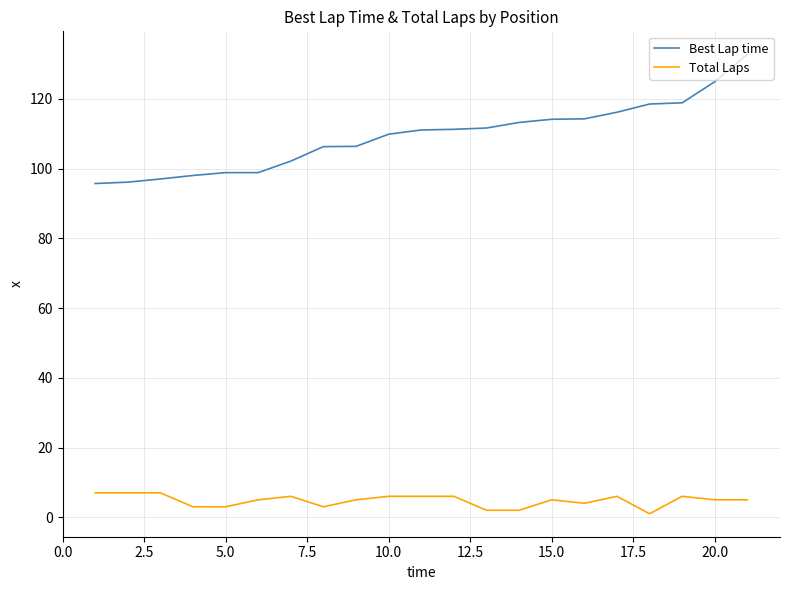

Which series has the largest total across all categories?

Best Lap time